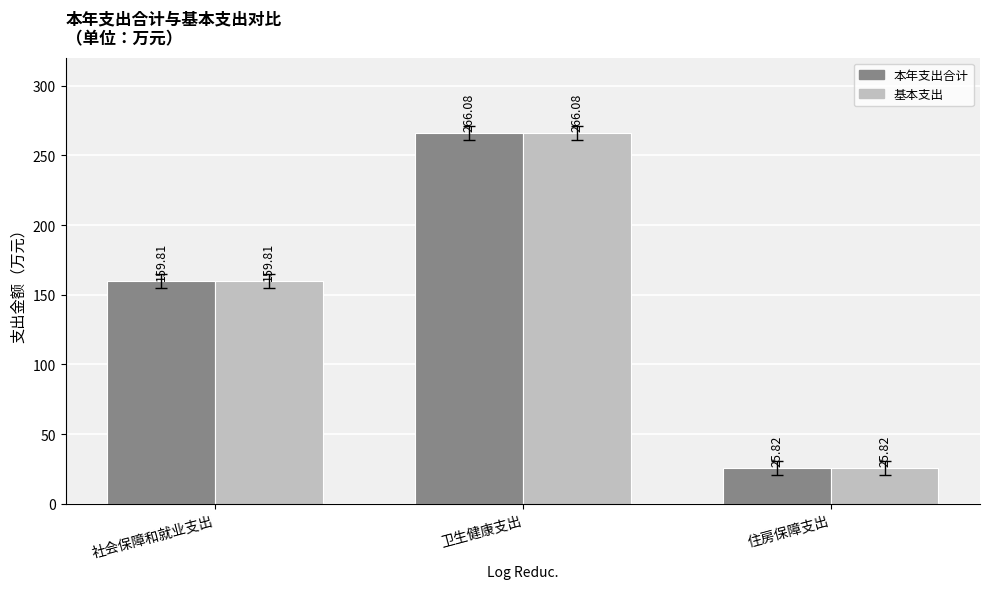

At which label does 本年支出合计 reach its peak?

卫生健康支出